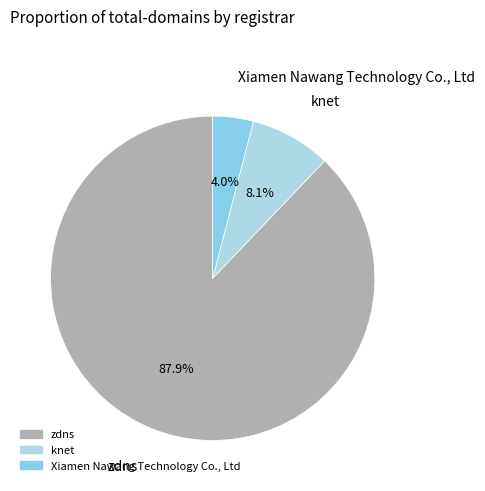

To the nearest percent, what percentage of the pie is Xiamen Nawang Technology Co., Ltd?

4%